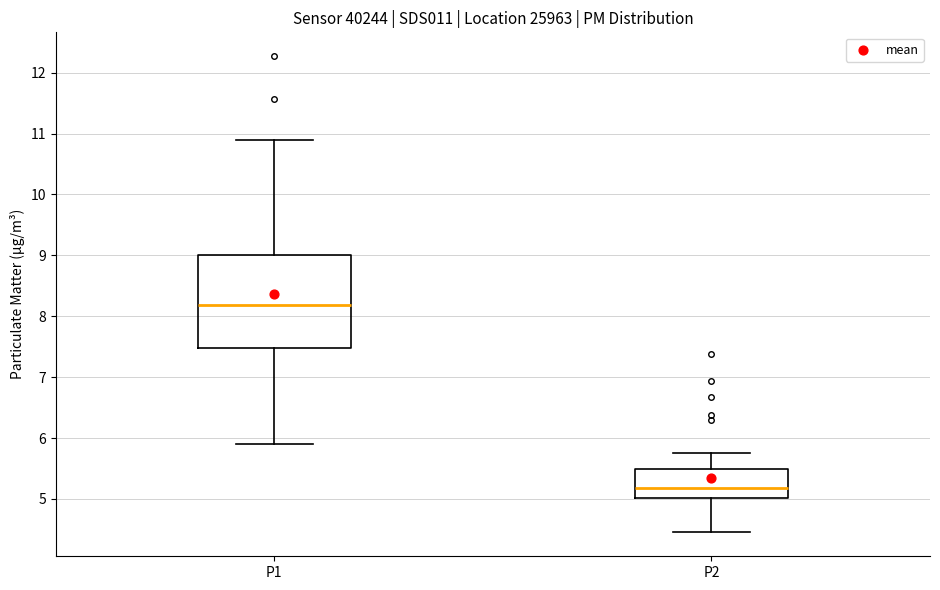

Where is the upper edge of the box for P2 on the y-axis? The values are not printed on the chart, so give them approximately, as read against the axis.

5.5